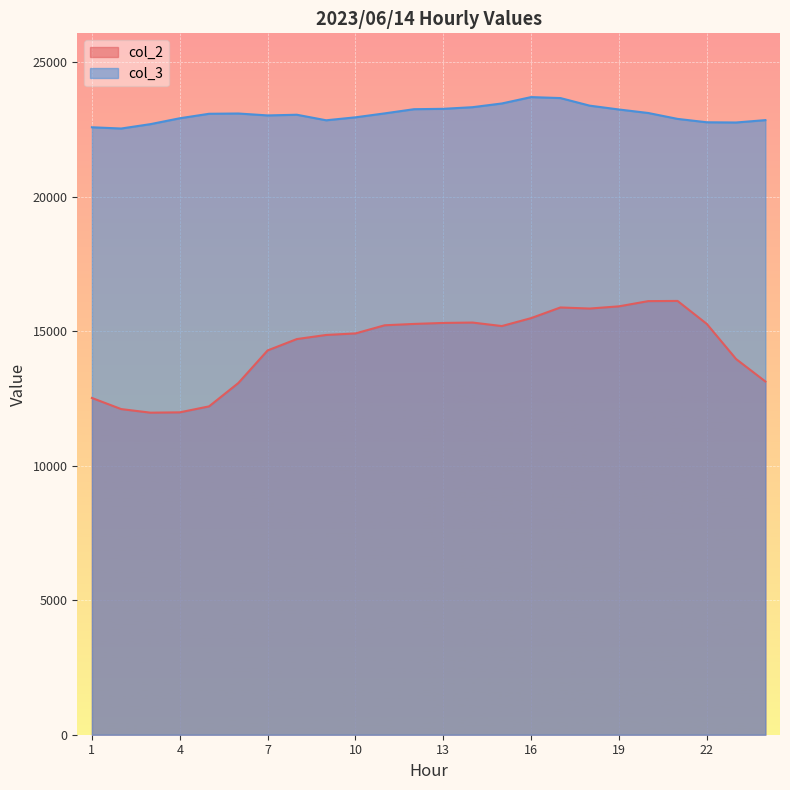

In col_3, how many points are higher than both neighbors (excluding endpoints)?

3